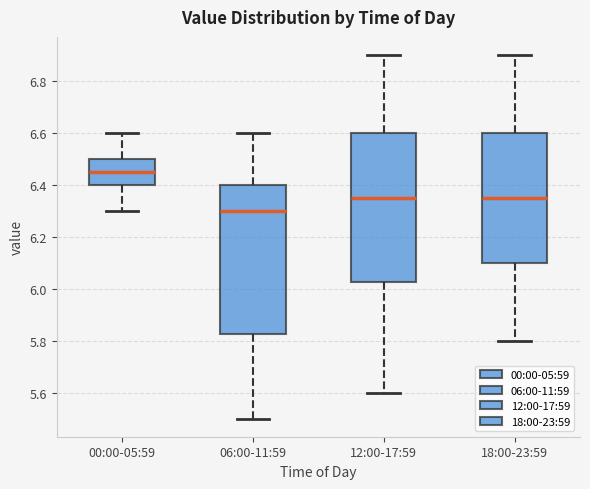

Where is the upper edge of the box for 00:00-05:59 on the y-axis? The values are not printed on the chart, so give them approximately, as read against the axis.

6.50